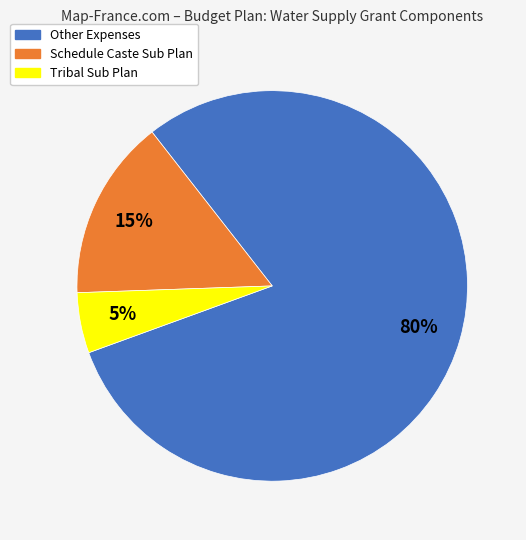

To the nearest percent, what is the average slice percentage?

33%